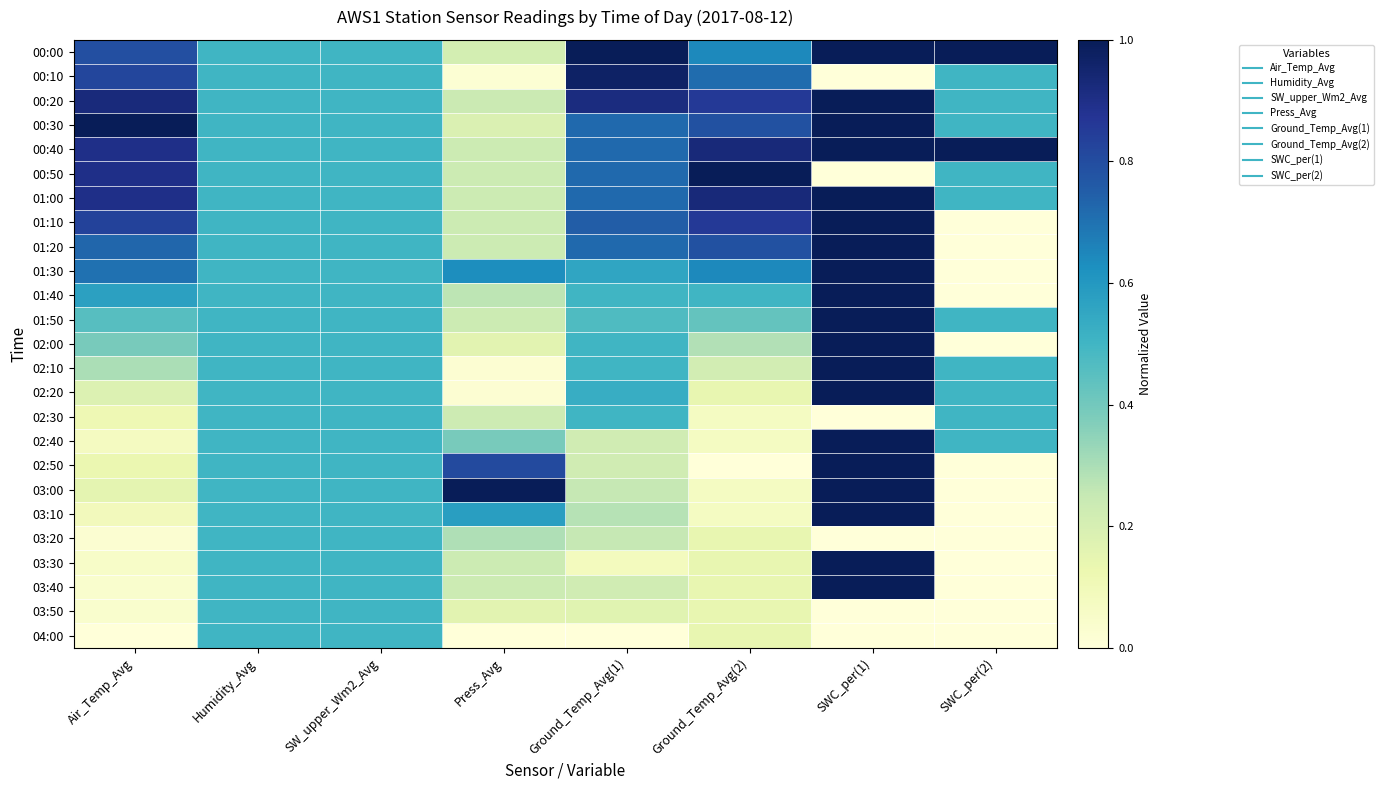

What is the total value across all series at Ground_Temp_Avg(1)?

12.5